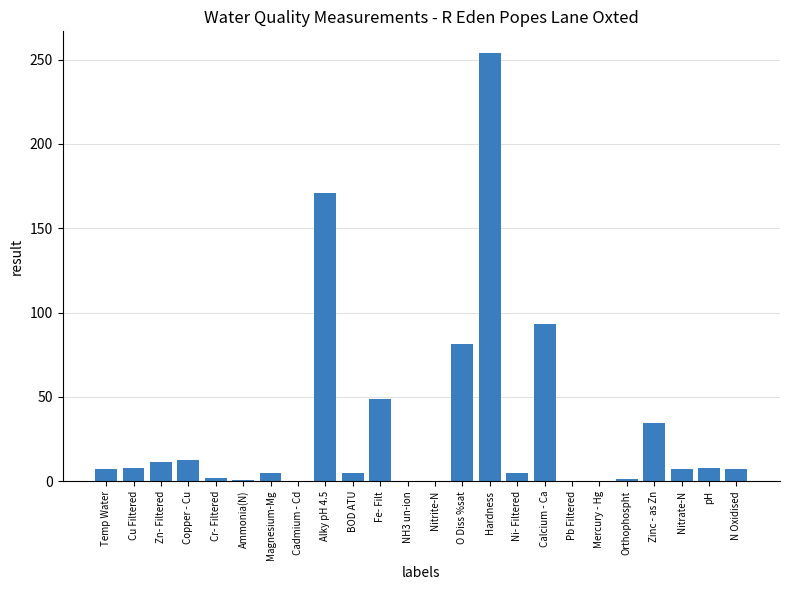

What is the sum of all values?

763.7